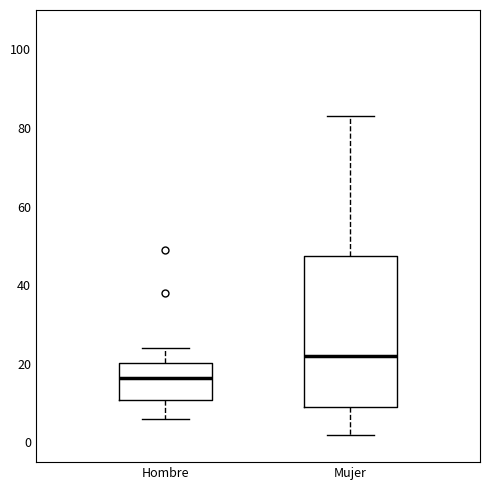

Which box has the highest median line?

Mujer